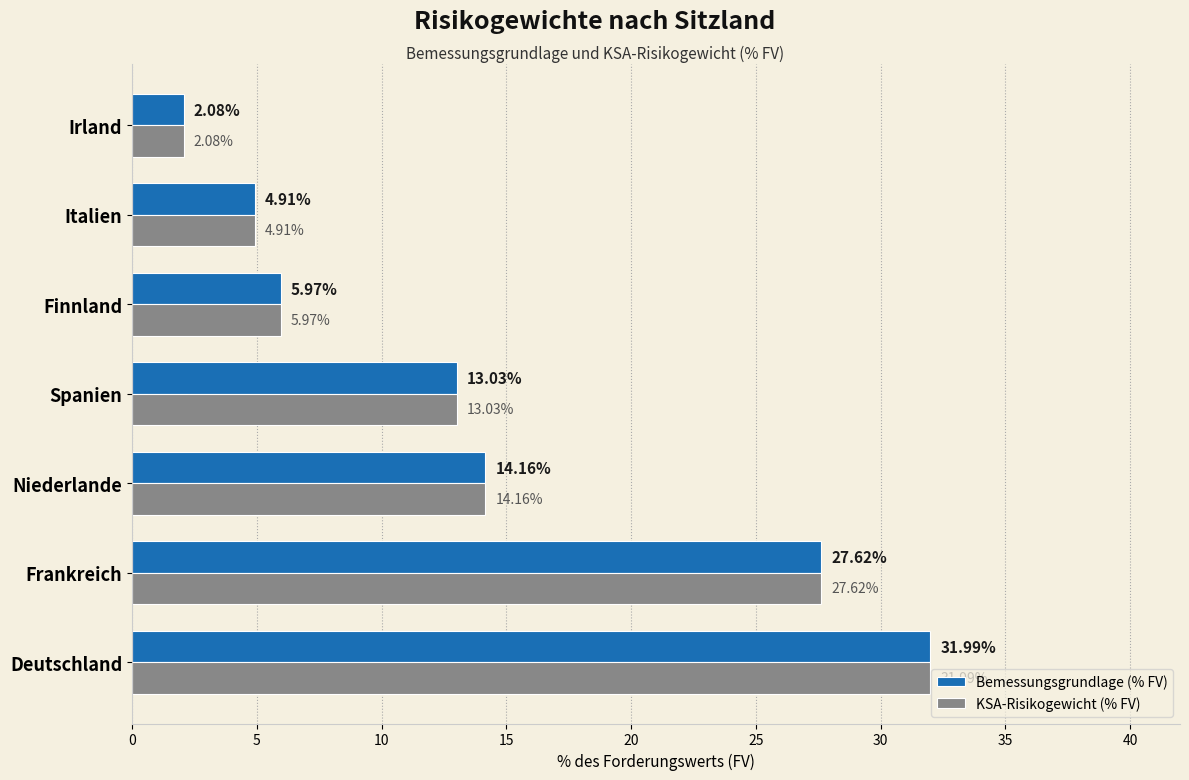

Which label corresponds to the smallest value in the chart?

Irland